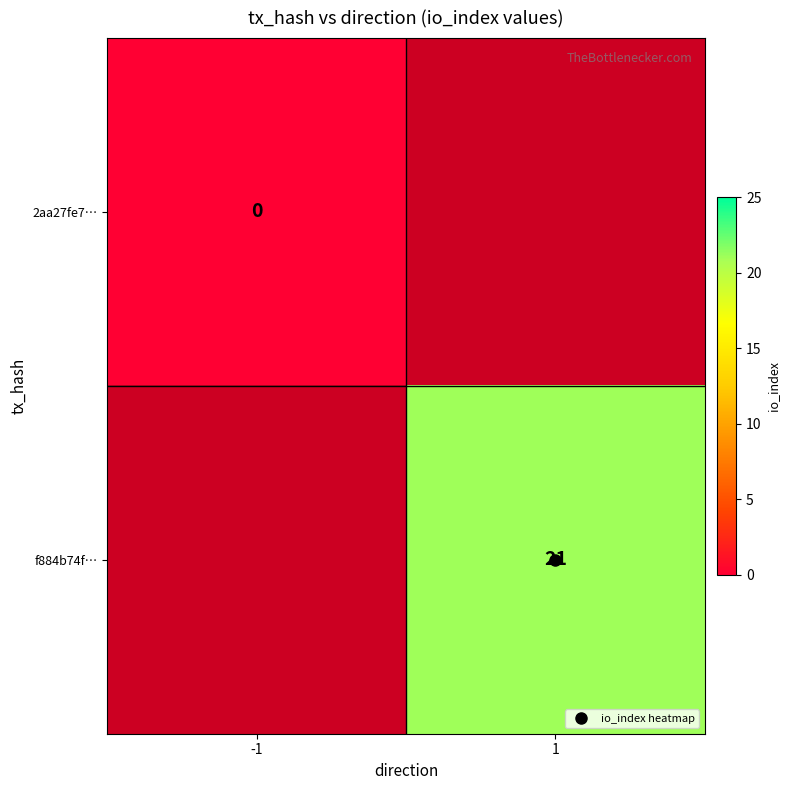

How many series are shown in this chart?

2